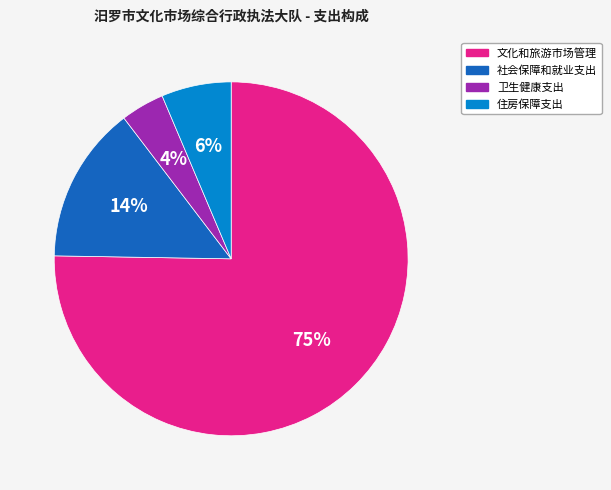

Rank the categories by value from highest to lowest.

文化和旅游市场管理, 社会保障和就业支出, 住房保障支出, 卫生健康支出